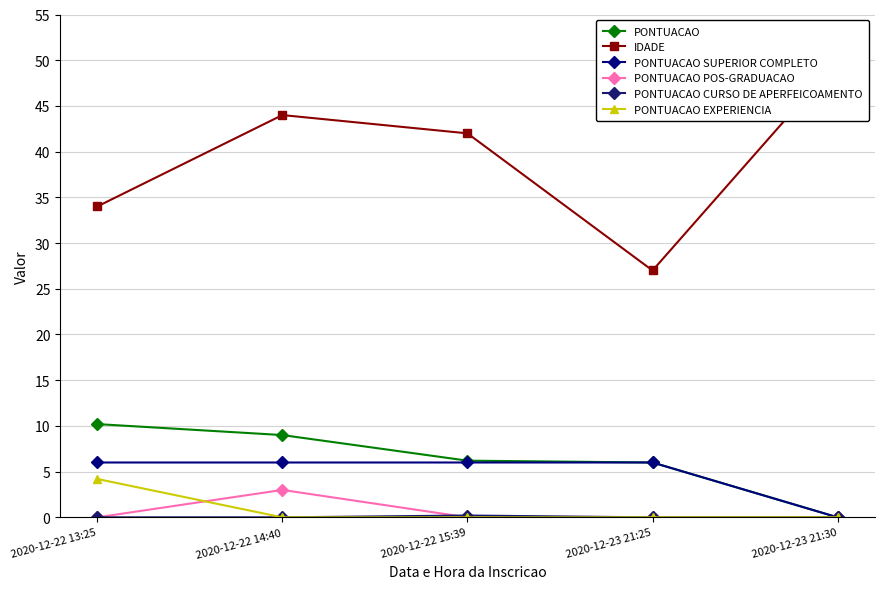

True or false: PONTUACAO SUPERIOR COMPLETO and PONTUACAO intersect in this chart.

False